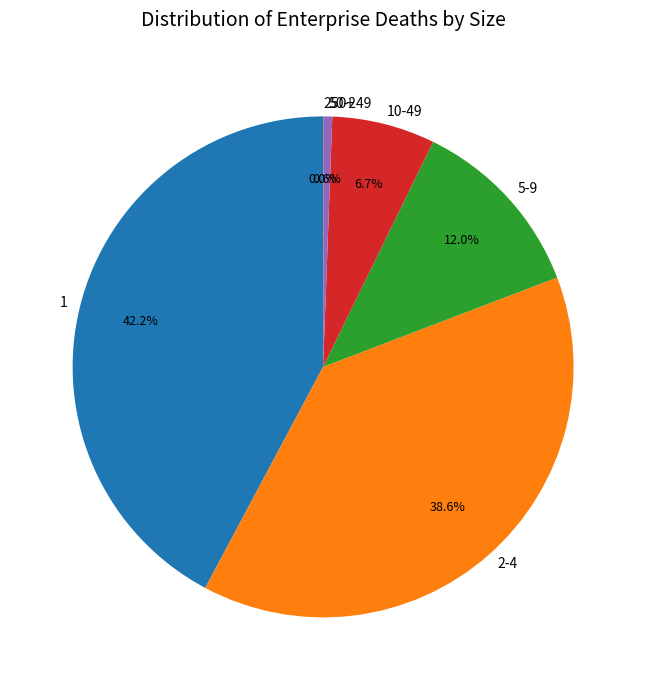

Is 50-249 the majority of the pie?

No